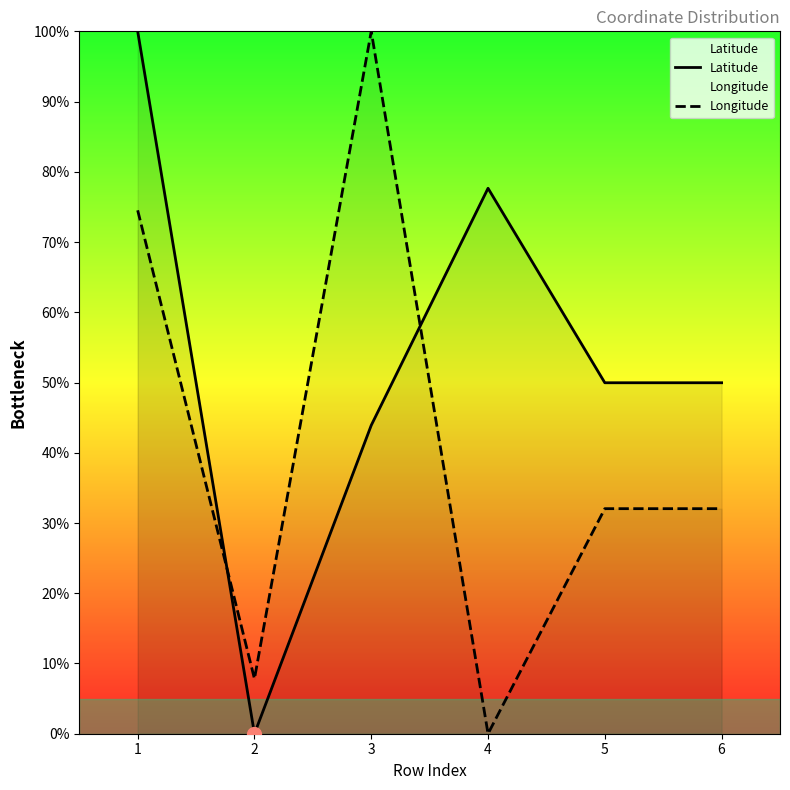

Which series has the largest total across all categories?

Latitude